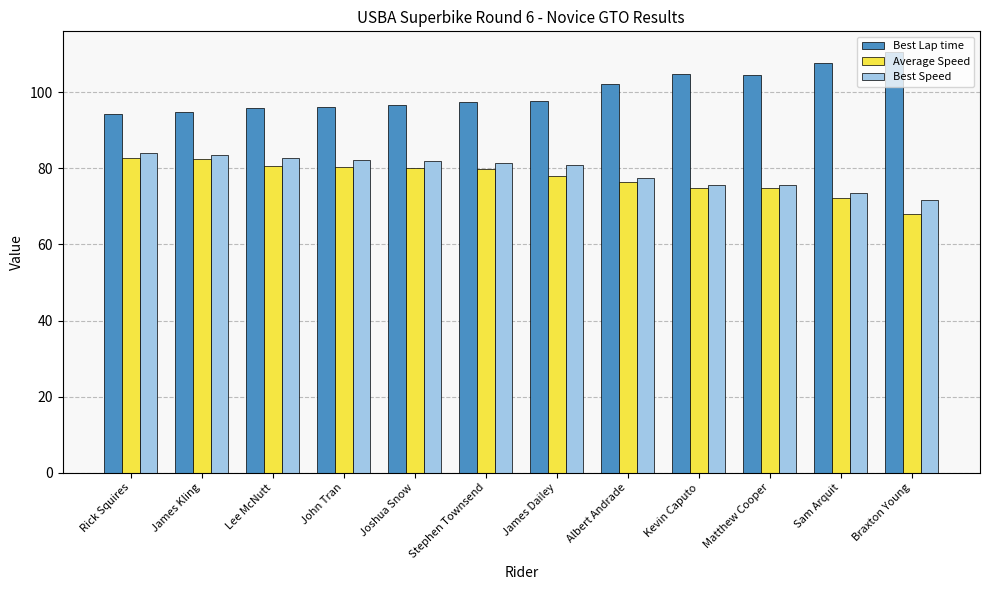

What is the label of the 5th bar from the right?

Albert Andrade